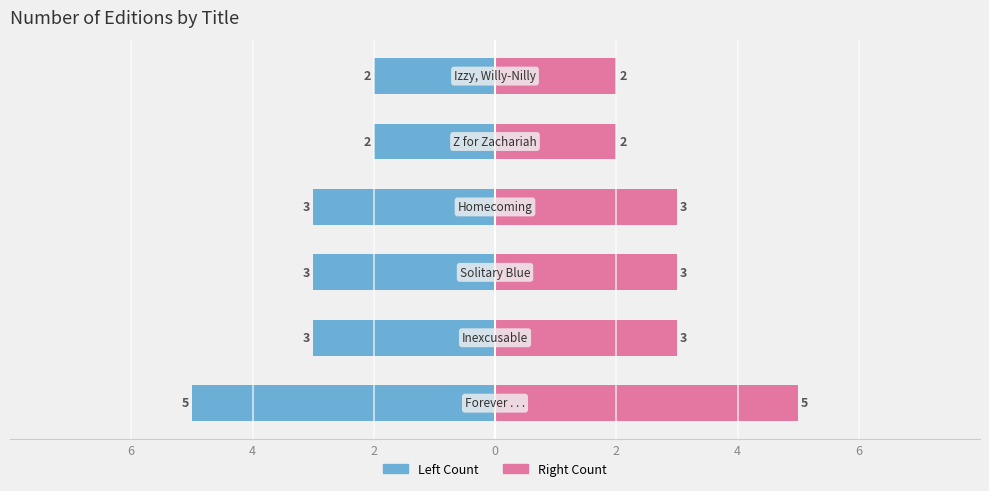

Rank the series by their average value, from highest to lowest.

Editions (Right), Editions (Left)